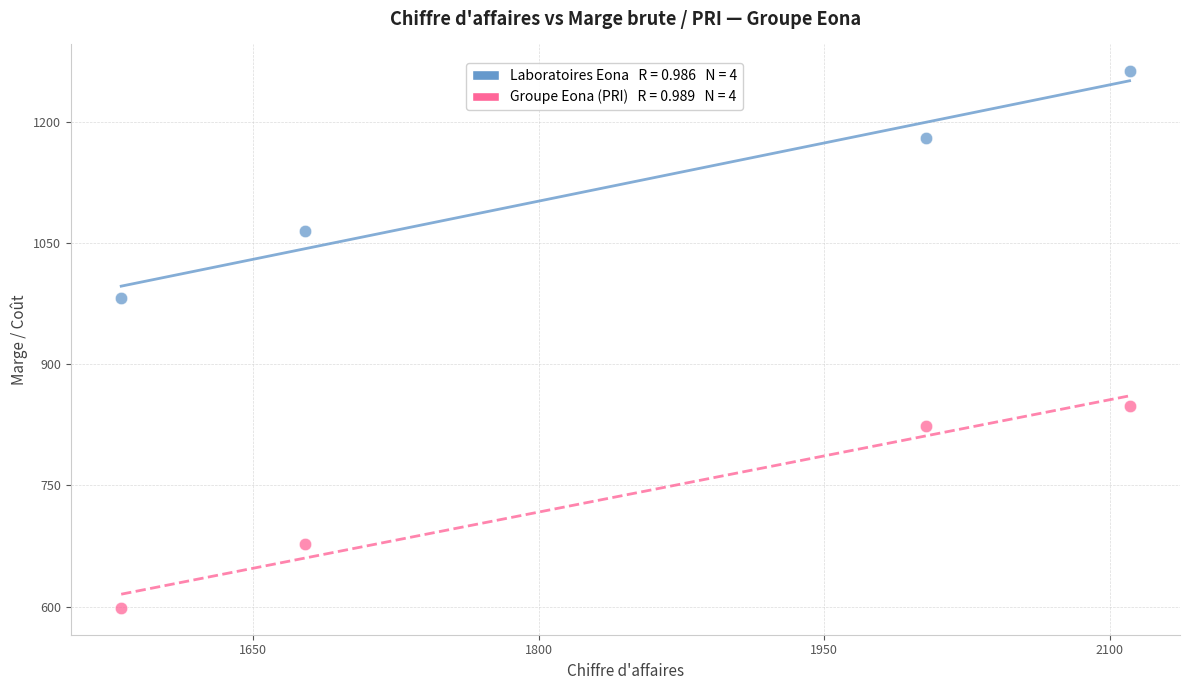

Across all data points, what is the average X value?

1842.9